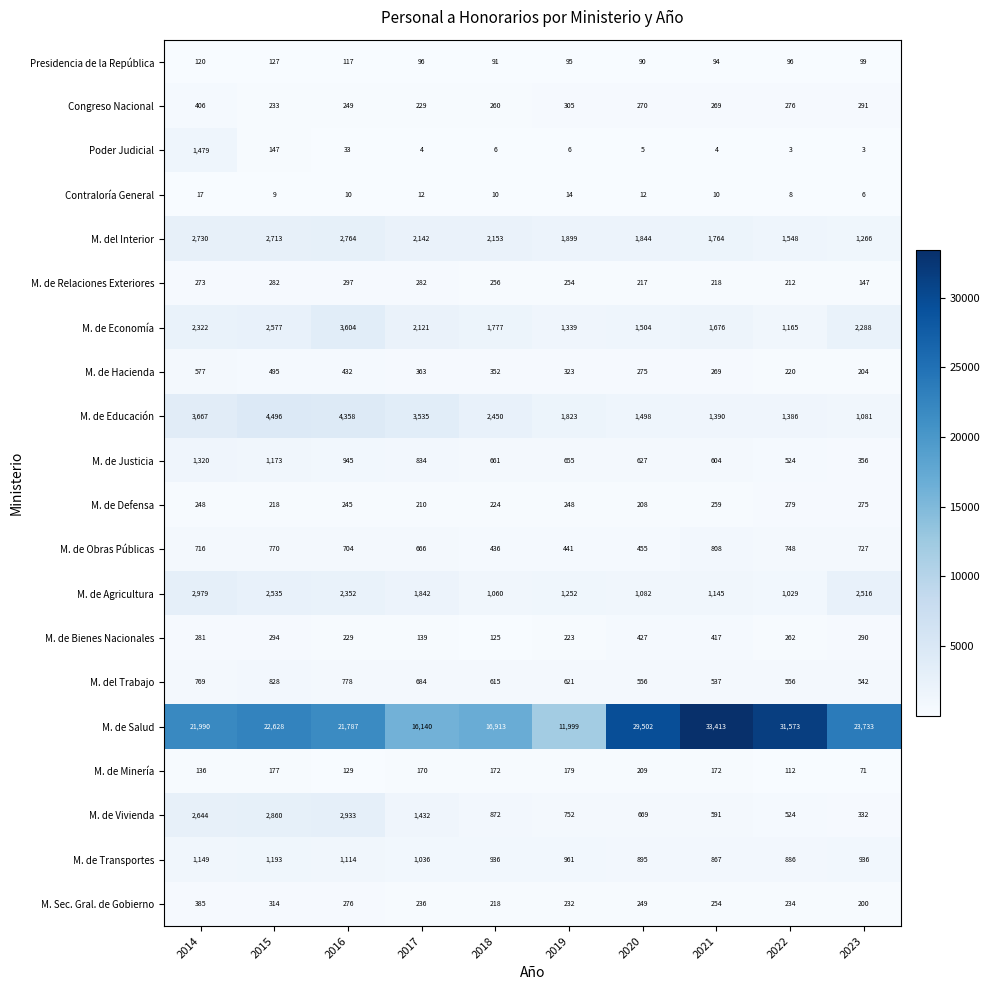

Is it true that M. del Trabajo equals 960 at 2020?

False